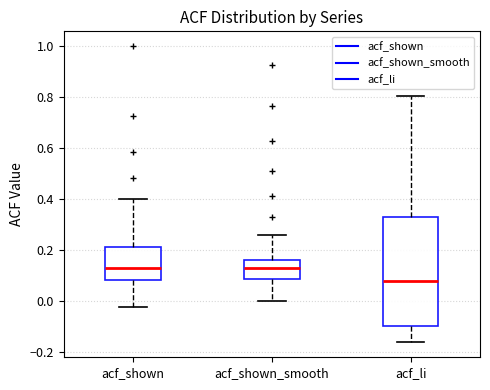

Where does the upper whisker of the box for acf_shown end on the y-axis? The values are not printed on the chart, so give them approximately, as read against the axis.

0.40